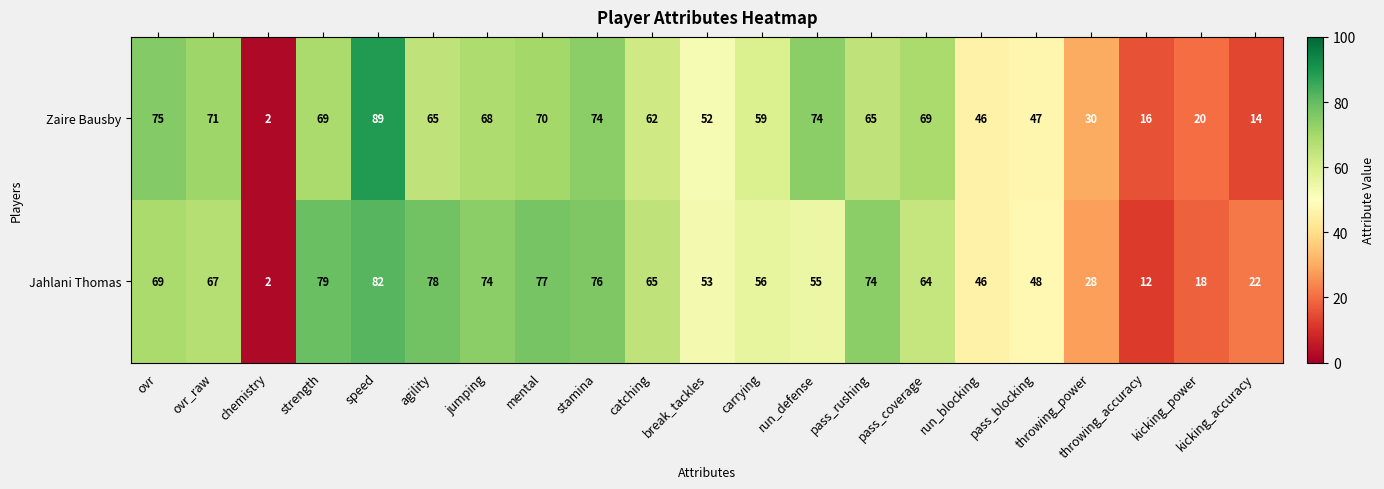

Is it true that Jahlani Thomas equals 3 at chemistry?

False